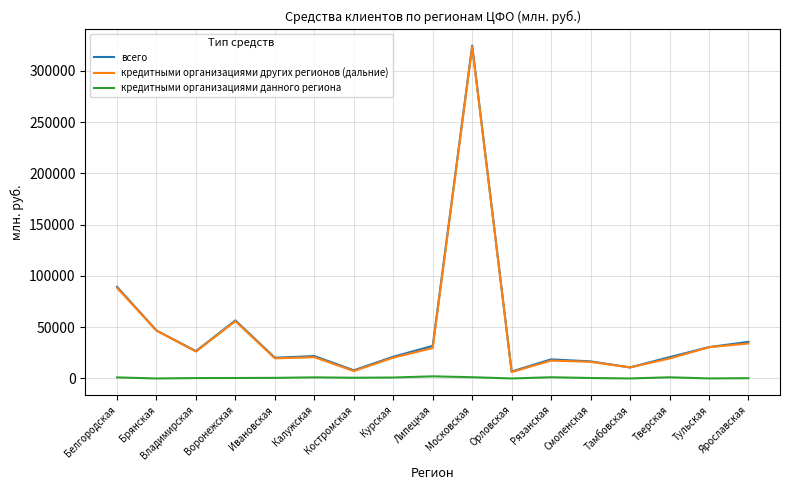

In кредитными организациями других регионов (дальние), how many points are lower than both neighbors (excluding endpoints)?

5